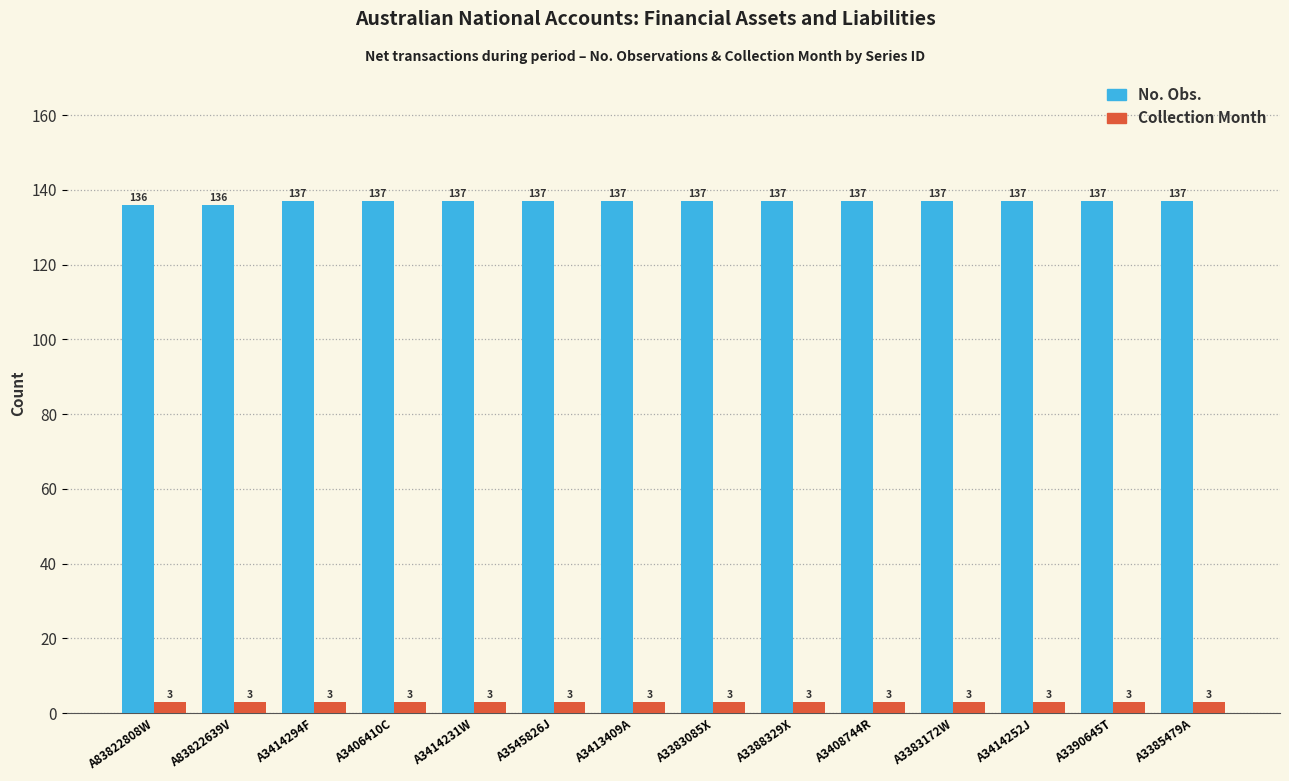

What is the lowest value of the Collection Month series?

3